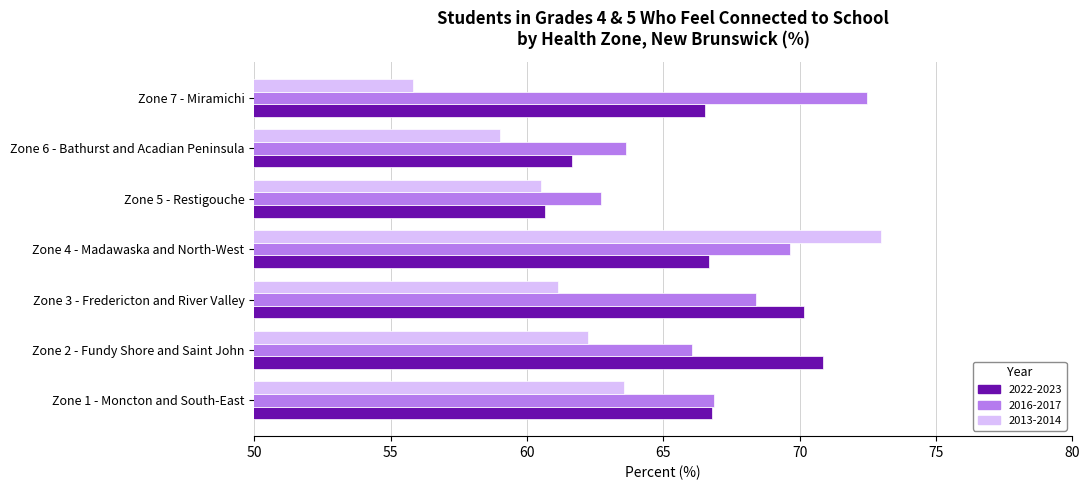

Rank the categories by 2016-2017 value from highest to lowest.

Zone 7 - Miramichi, Zone 4 - Madawaska and North-West, Zone 3 - Fredericton and River Valley, Zone 1 - Moncton and South-East, Zone 2 - Fundy Shore and Saint John, Zone 6 - Bathurst and Acadian Peninsula, Zone 5 - Restigouche